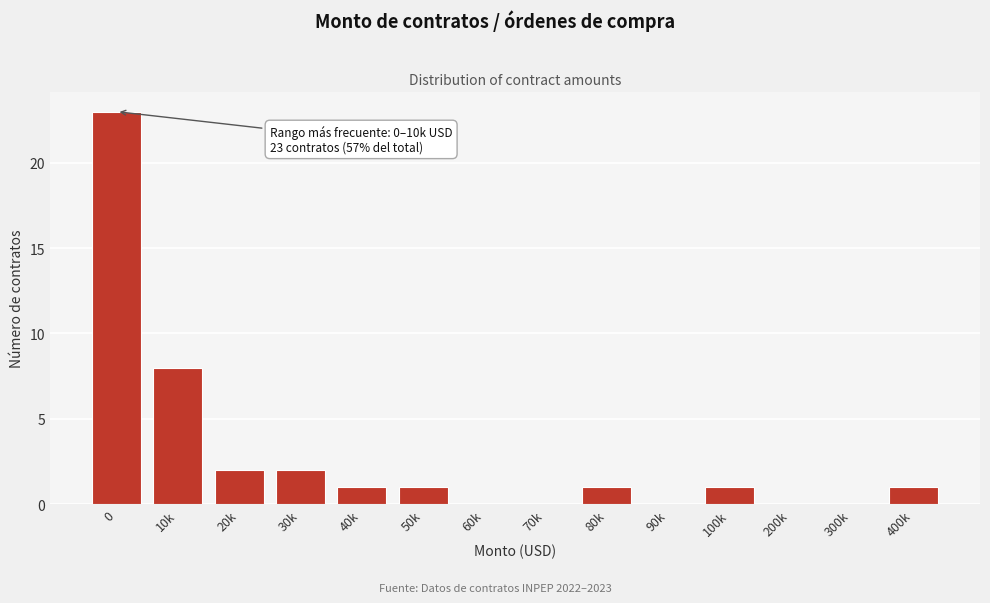

Reading left to right, transcribe all the data shown in this chart.

0=23	10k=8	20k=2	30k=2	40k=1	50k=1	60k=0	70k=0	80k=1	90k=0	100k=1	200k=0	300k=0	400k=1